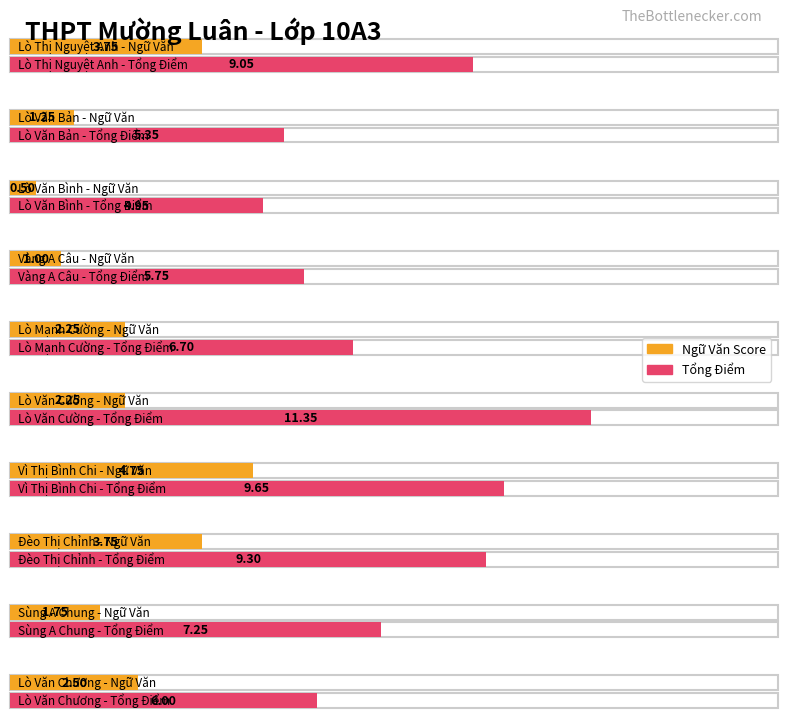

The value of Average utilization at Đèo Thị Chỉnh is 3.8. True or false?

True